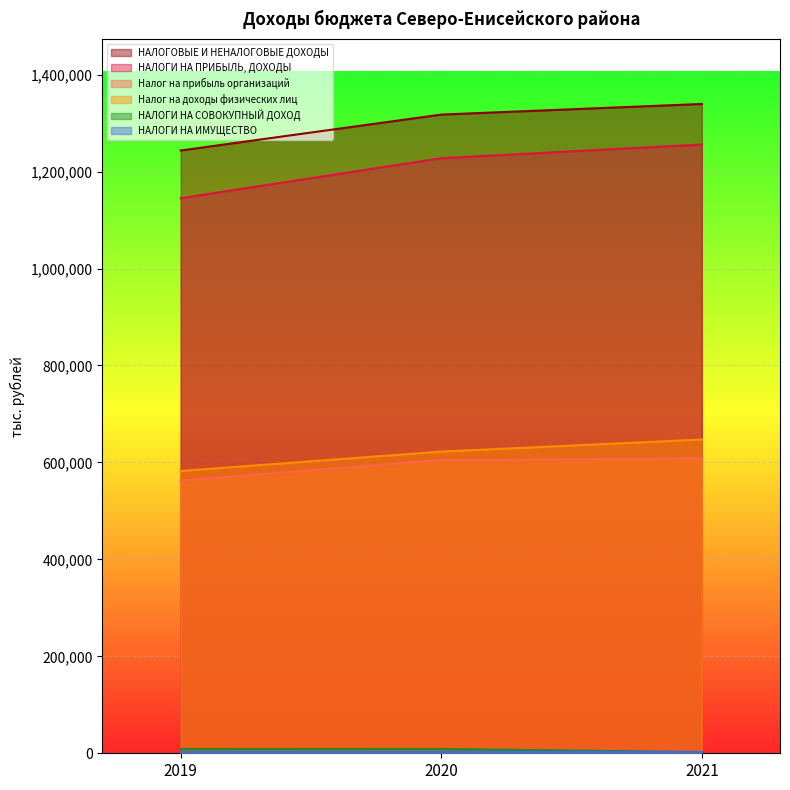

Which series changed the most between 2019 and 2021?

НАЛОГИ НА ПРИБЫЛЬ, ДОХОДЫ